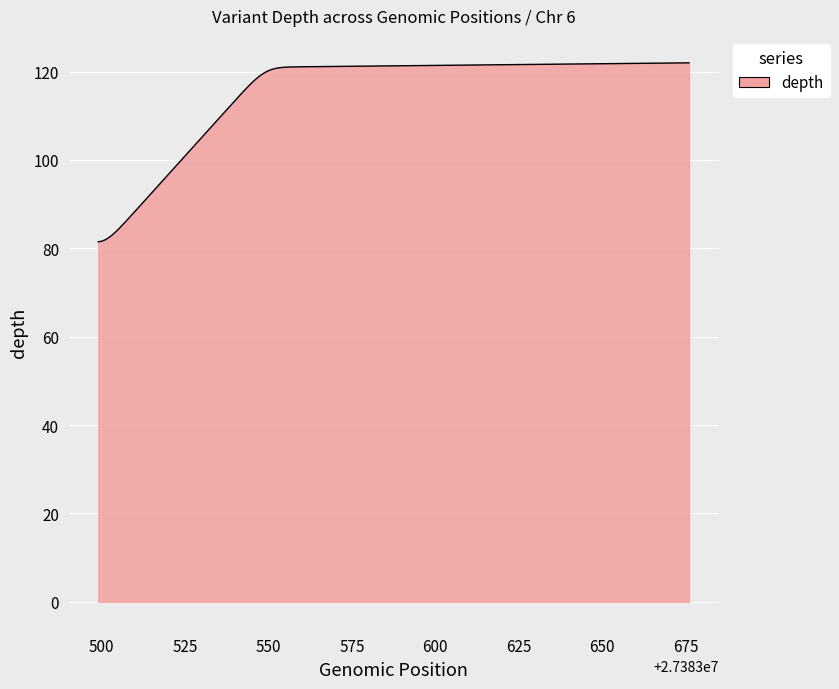

What is the difference between the maximum and minimum values?

40.5